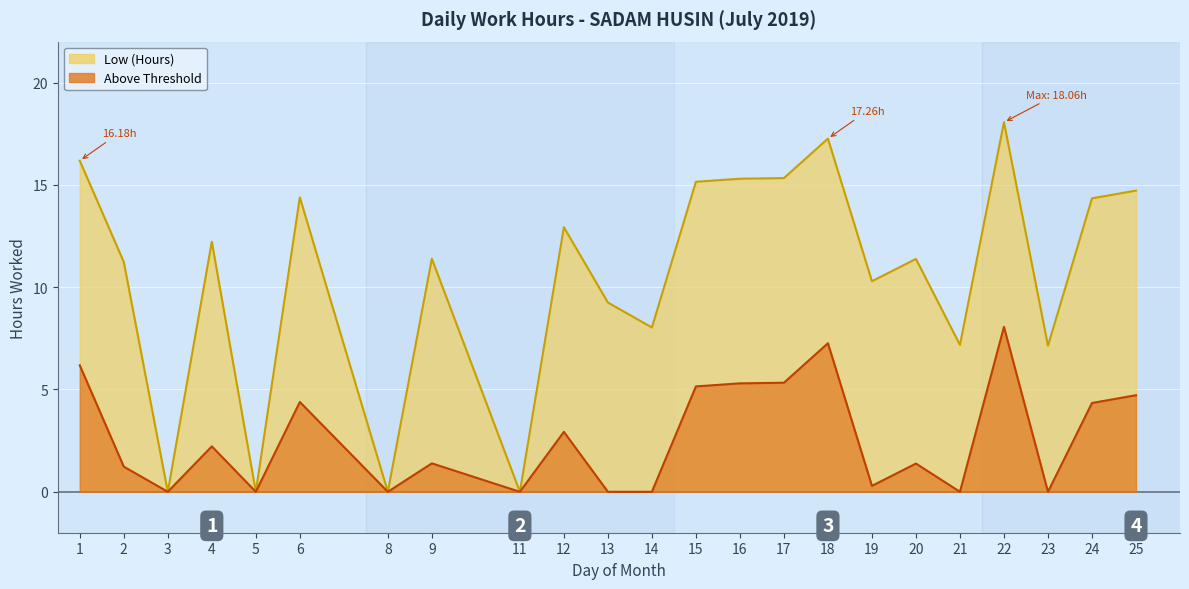

Reading left to right, list all the values displayed in this chart.

Low (Hours): 16.2	11.2	0.0	12.2	0.0	14.4	0.0	11.4	0.0	12.9	9.2	8.0	15.2	15.3	15.3	17.3	10.3	11.4	7.2	18.1	7.1	14.3	14.7
Above Threshold: 6.2	1.2	0.0	2.2	0.0	4.4	0.0	1.4	0.0	2.9	0.0	0.0	5.2	5.3	5.3	7.3	0.3	1.4	0.0	8.1	0.0	4.3	4.7